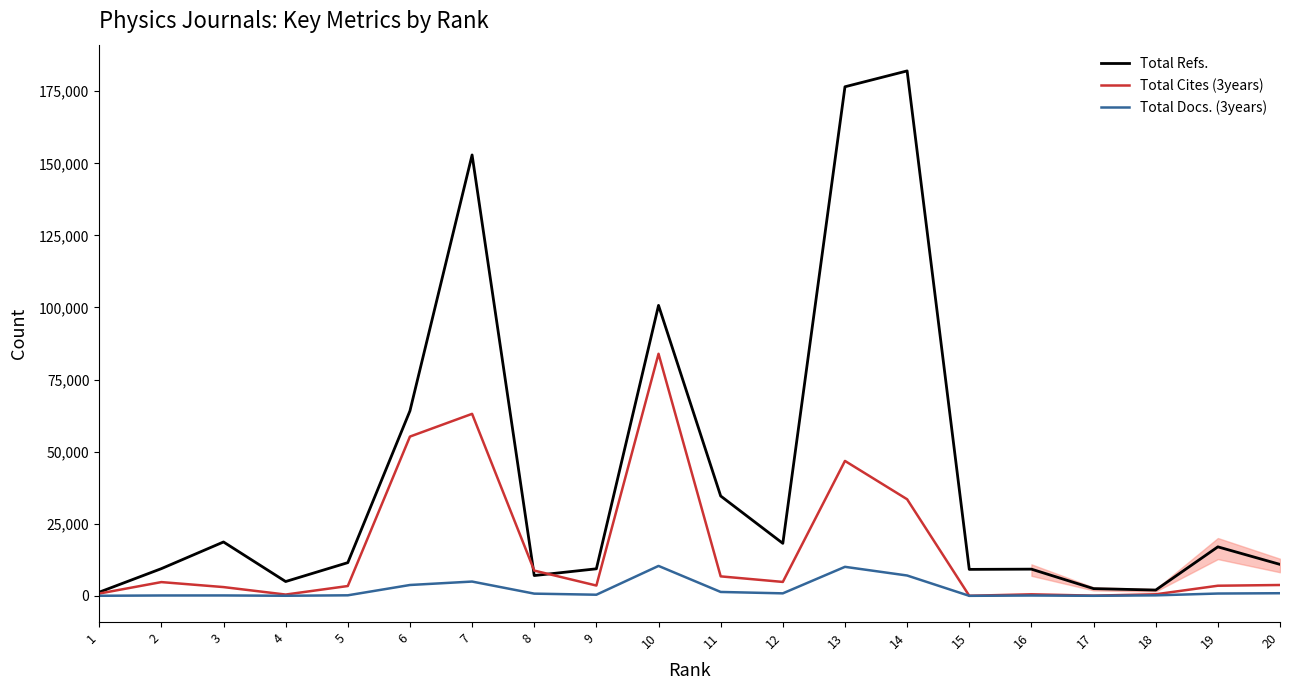

Rank the series by their average value, from lowest to highest.

Total Docs. (3years), Total Cites (3years), Total Refs.